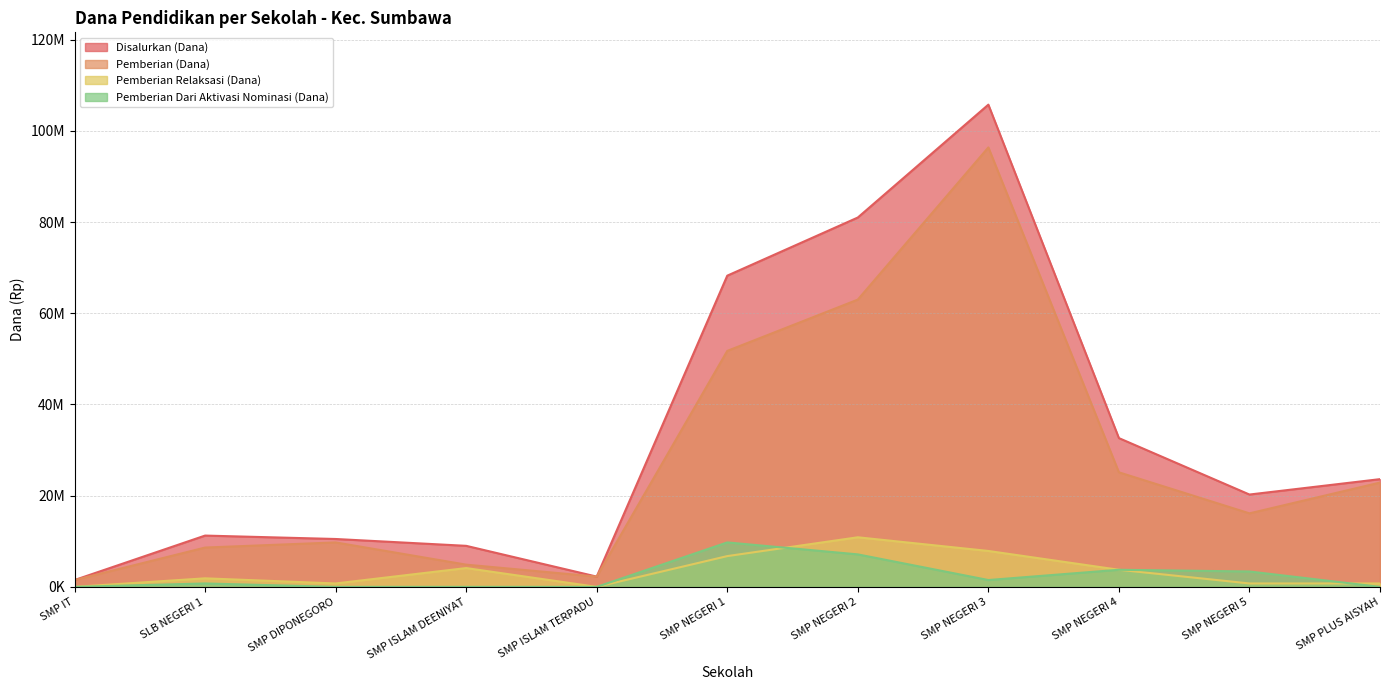

Does the chart display data point markers on the line(s)?

No